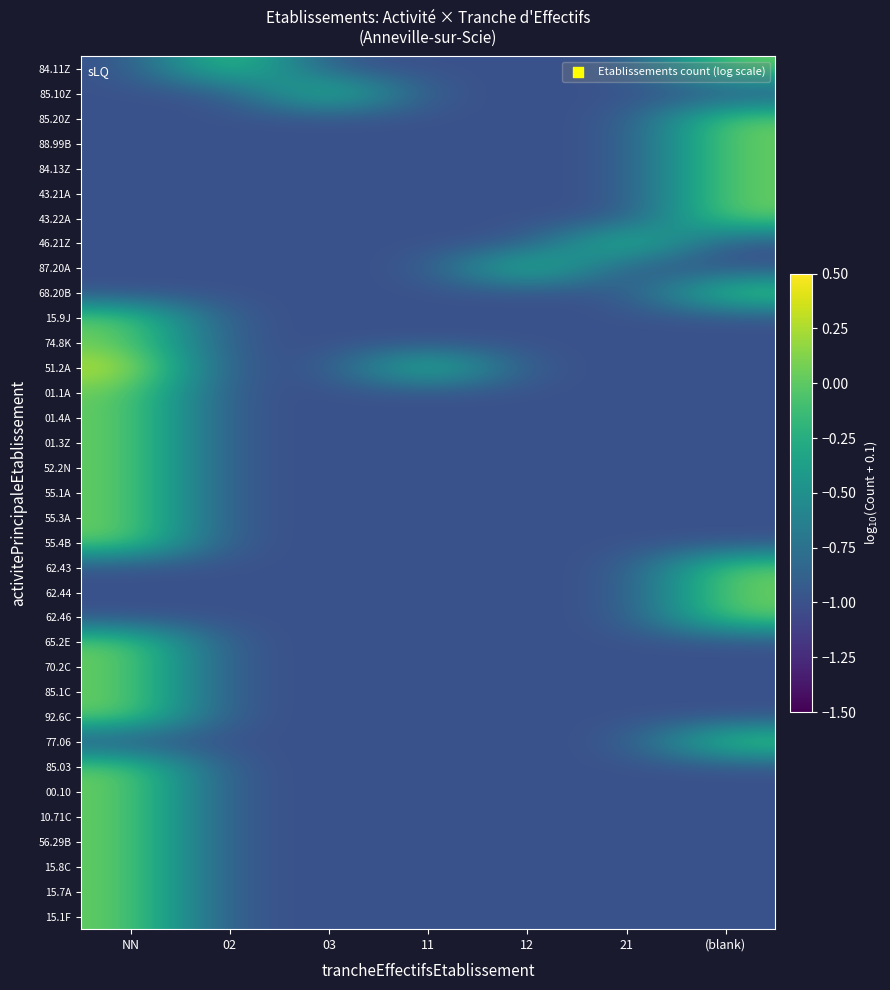

What is the difference between the highest and lowest values at 03?

1.0